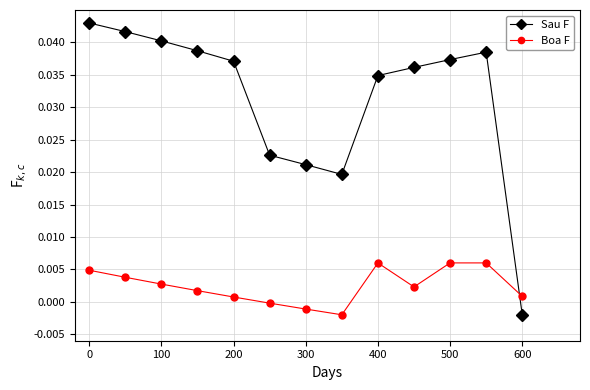

True or false: Sau F has more than 1 points higher than both neighbors.

False